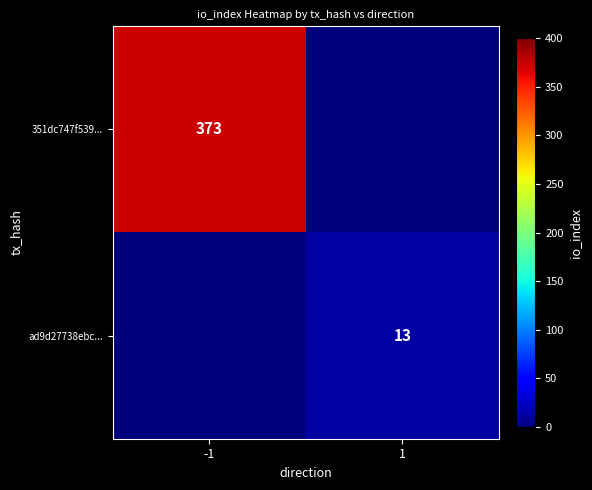

Count the number of data series in this chart.

2